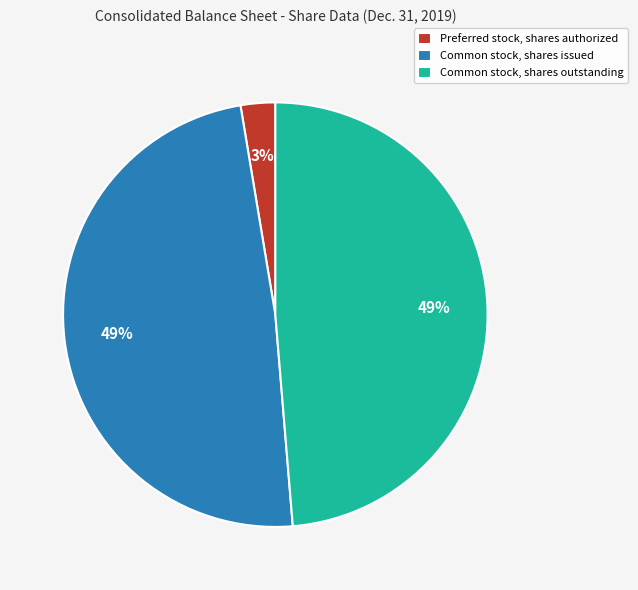

Is there a majority slice in this chart?

No